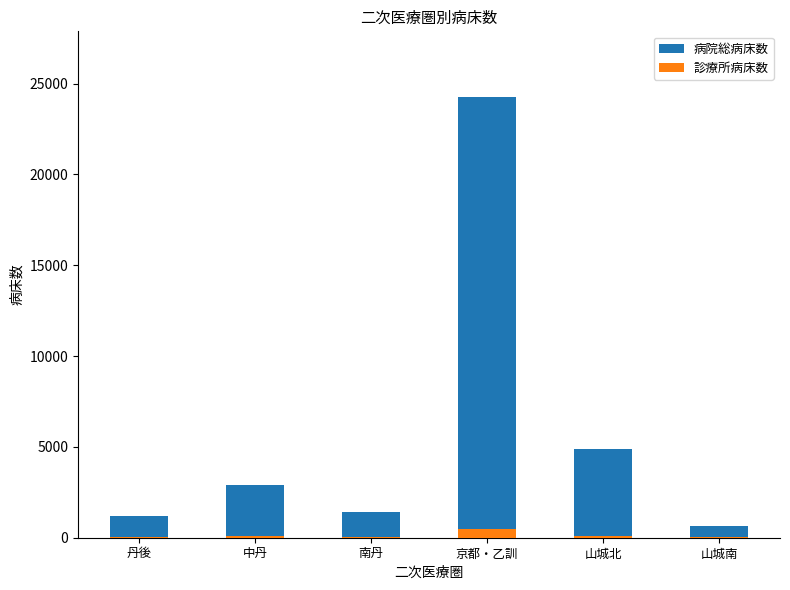

Which series has the widest spread of values?

病院総病床数